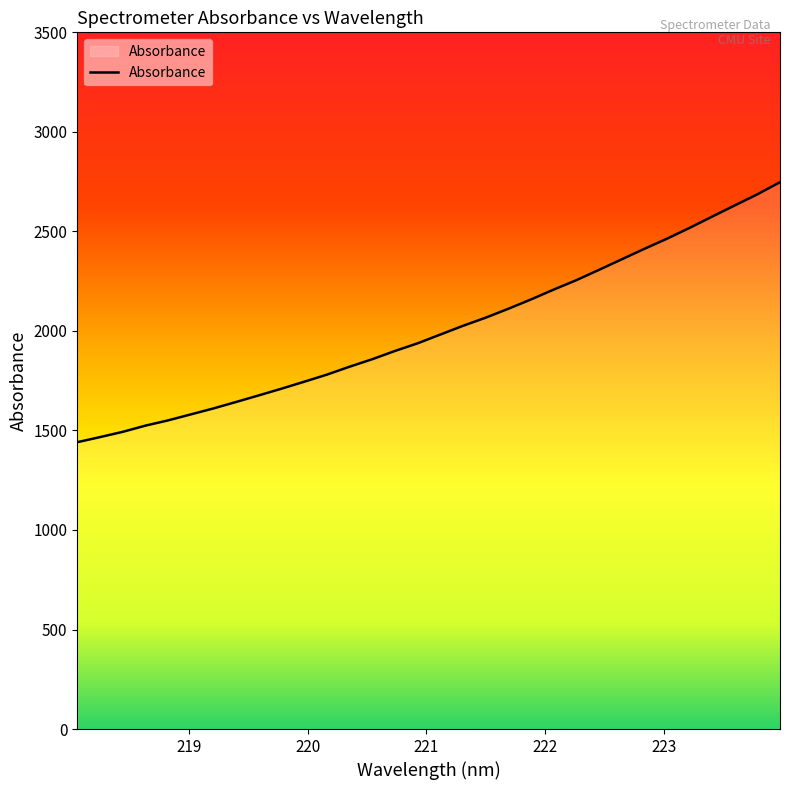

What is the greatest value displayed?

2747.0